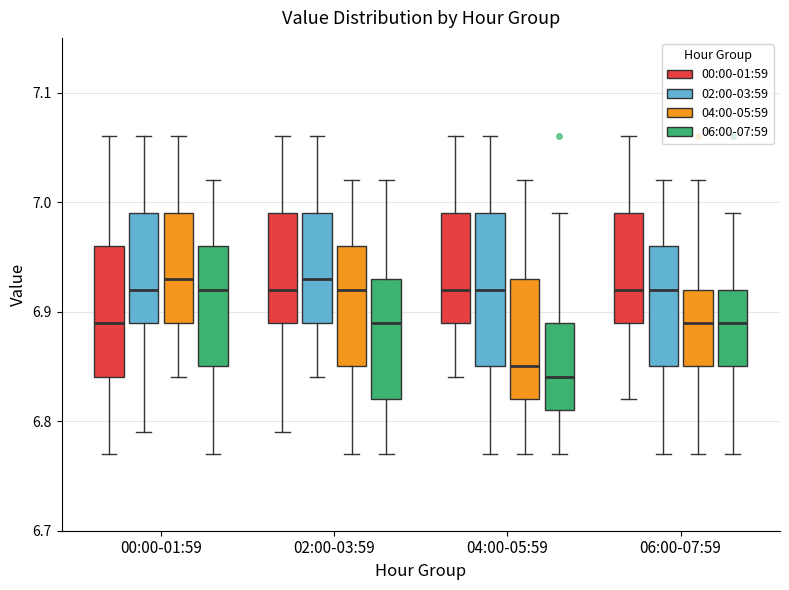

Reading left to right, transcribe this box plot: for each box, give where its median line is, the range the box spans, and where its two whiskers end, as read against the y-axis. The values are not printed on the chart, so give them approximately, as read against the axis.

00:00-01:59 (00:00-01:59): median 6.89, box 6.84 to 6.96, whiskers 6.77 to 7.06
00:00-01:59 (02:00-03:59): median 6.92, box 6.89 to 6.99, whiskers 6.79 to 7.06
00:00-01:59 (04:00-05:59): median 6.93, box 6.89 to 6.99, whiskers 6.84 to 7.06
00:00-01:59 (06:00-07:59): median 6.92, box 6.85 to 6.96, whiskers 6.77 to 7.02
02:00-03:59 (00:00-01:59): median 6.92, box 6.89 to 6.99, whiskers 6.79 to 7.06
02:00-03:59 (02:00-03:59): median 6.93, box 6.89 to 6.99, whiskers 6.84 to 7.06
02:00-03:59 (04:00-05:59): median 6.92, box 6.85 to 6.96, whiskers 6.77 to 7.02
02:00-03:59 (06:00-07:59): median 6.89, box 6.82 to 6.93, whiskers 6.77 to 7.02
04:00-05:59 (00:00-01:59): median 6.92, box 6.89 to 6.99, whiskers 6.84 to 7.06
04:00-05:59 (02:00-03:59): median 6.92, box 6.85 to 6.99, whiskers 6.77 to 7.06
04:00-05:59 (04:00-05:59): median 6.85, box 6.82 to 6.93, whiskers 6.77 to 7.02
04:00-05:59 (06:00-07:59): median 6.84, box 6.81 to 6.89, whiskers 6.77 to 6.99
06:00-07:59 (00:00-01:59): median 6.92, box 6.89 to 6.99, whiskers 6.82 to 7.06
06:00-07:59 (02:00-03:59): median 6.92, box 6.85 to 6.96, whiskers 6.77 to 7.02
06:00-07:59 (04:00-05:59): median 6.89, box 6.85 to 6.92, whiskers 6.77 to 7.02
06:00-07:59 (06:00-07:59): median 6.89, box 6.85 to 6.92, whiskers 6.77 to 6.99